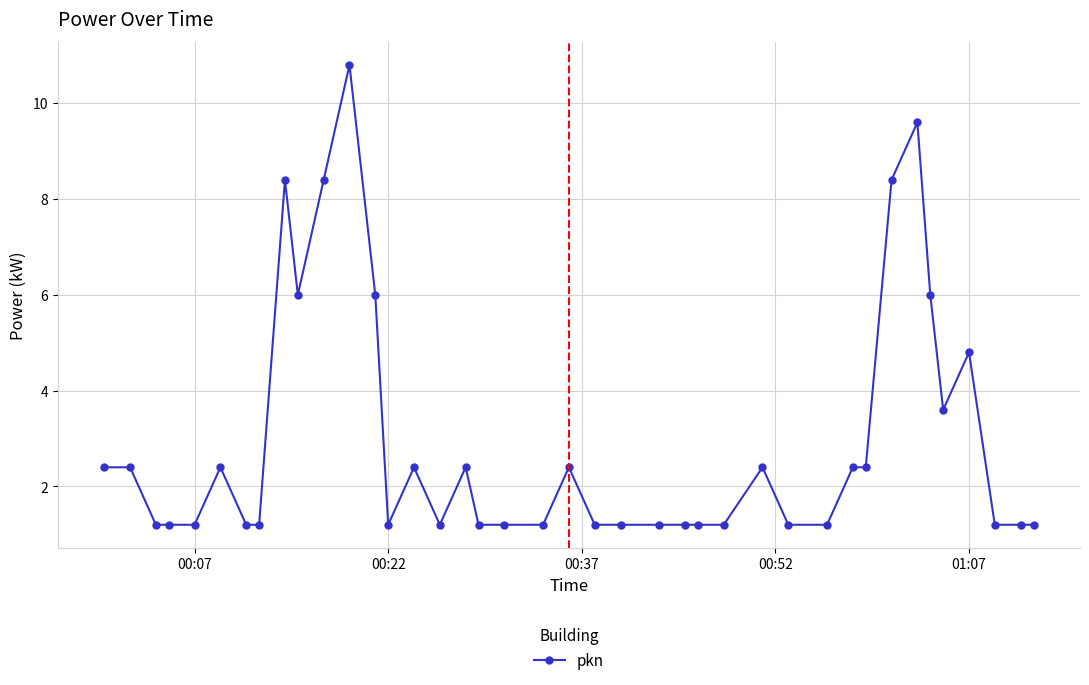

What is the greatest value displayed?

10.8